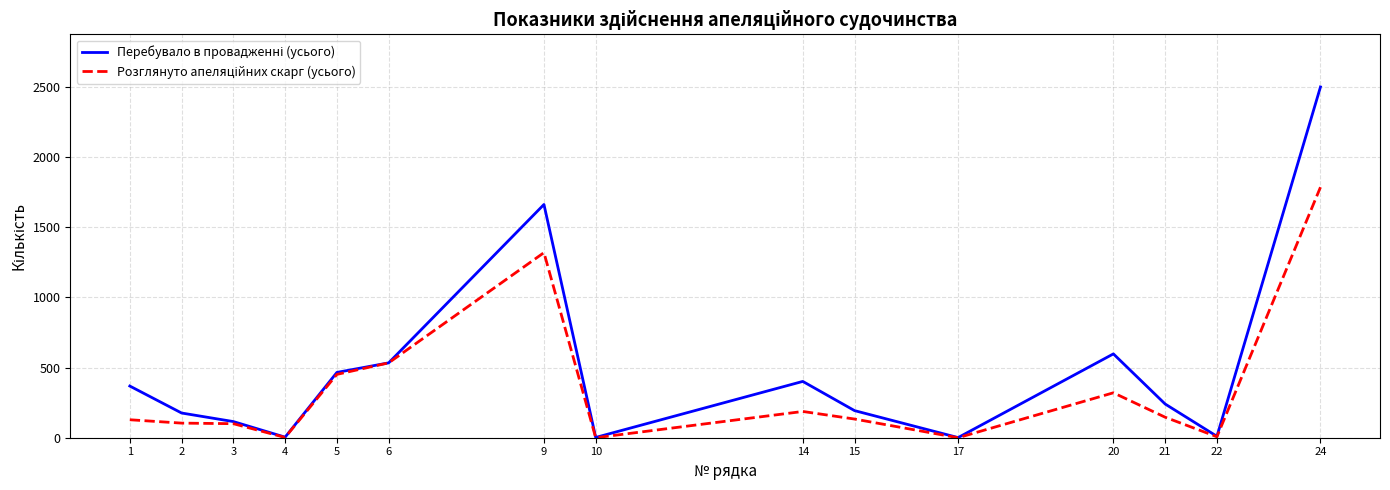

What is the maximum value shown in the chart?

2498